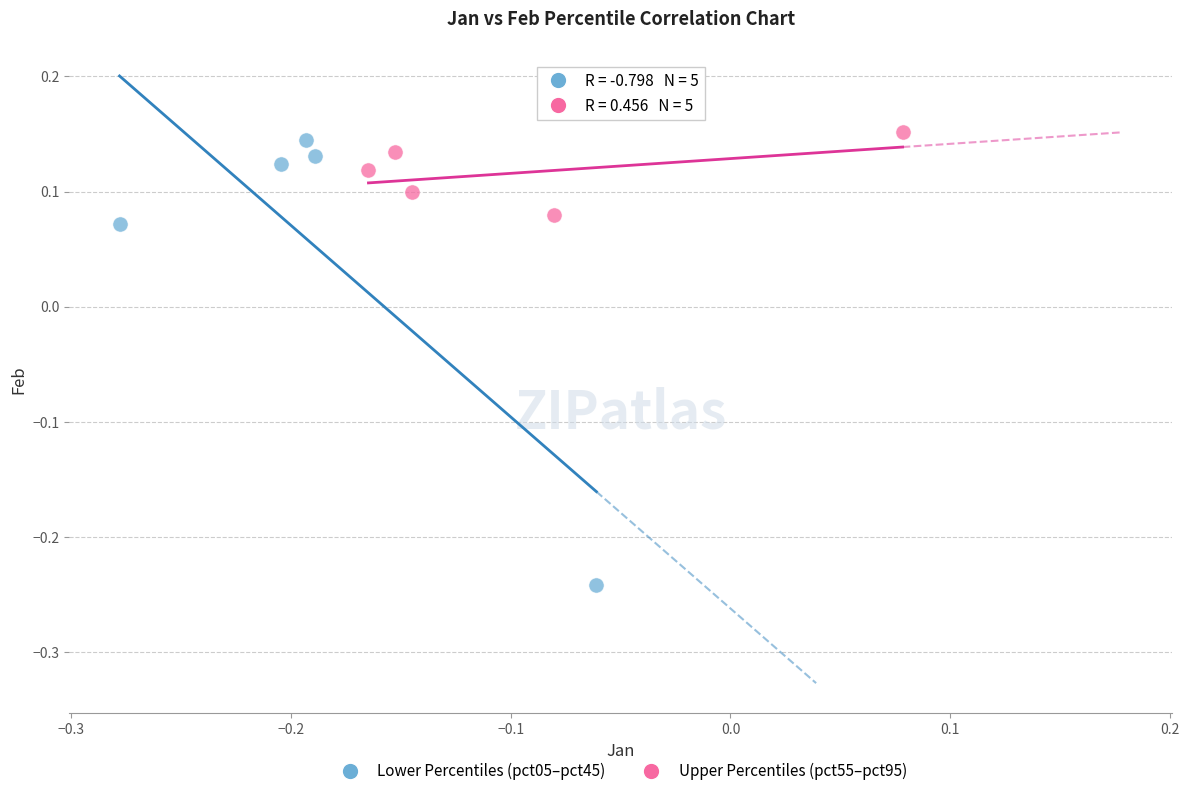

Which series reaches the maximum Y coordinate?

Upper Percentiles (pct55–pct95)